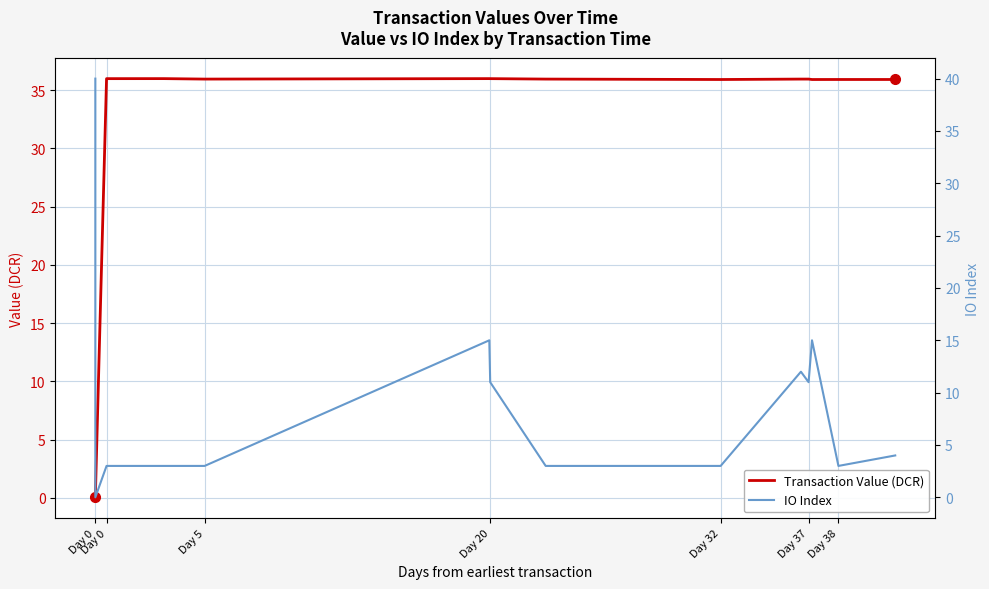

True or false: Transaction Value (DCR) and IO Index cross at least once.

True